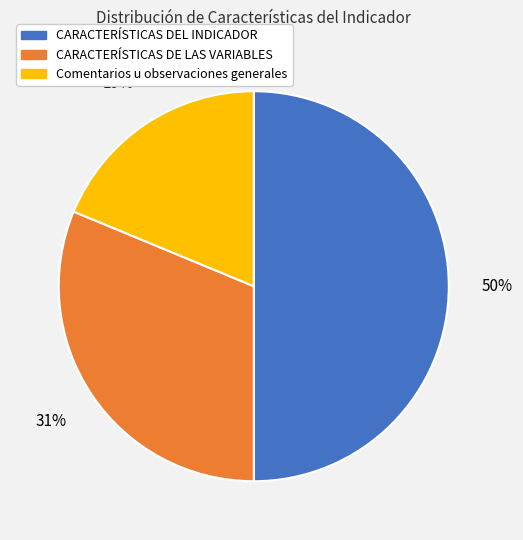

To the nearest percent, what portion does CARACTERÍSTICAS DE LAS VARIABLES represent?

31%